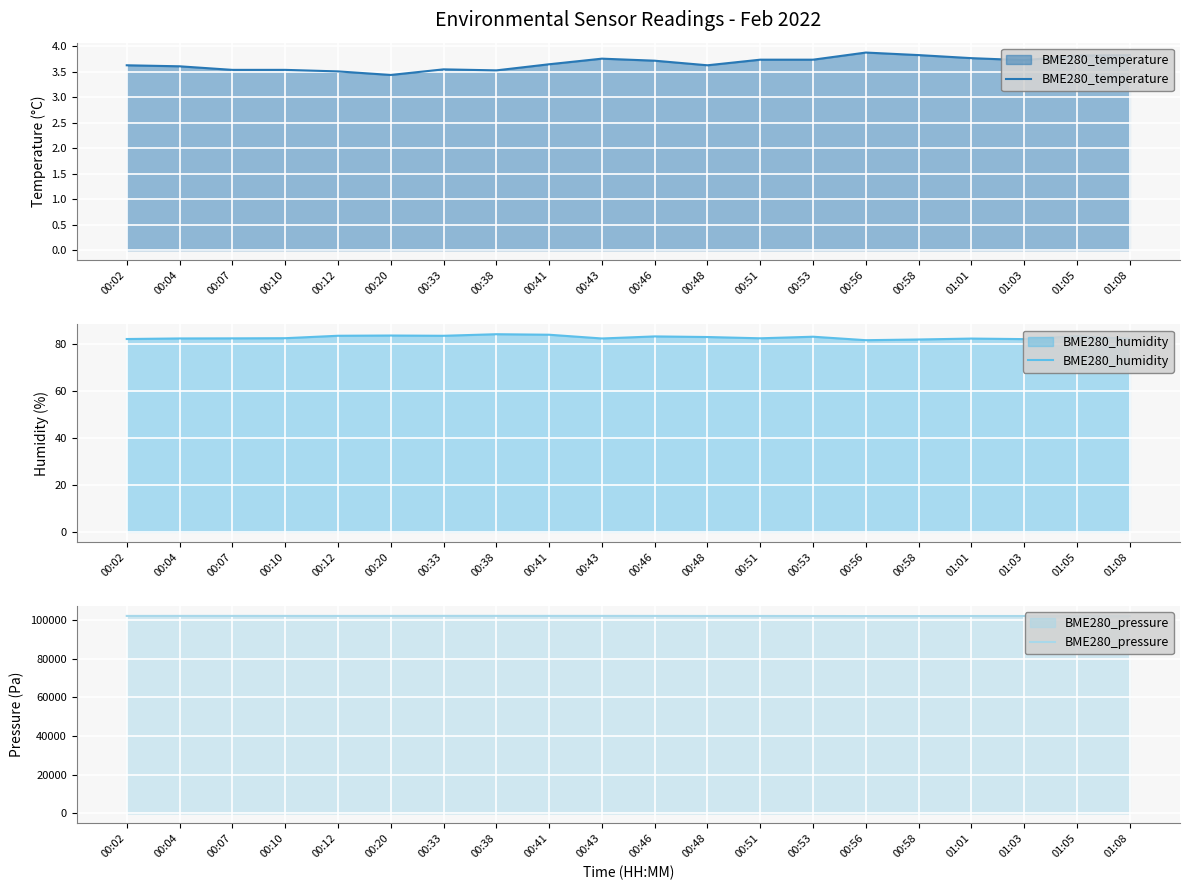

Where is the first local maximum for BME280_pressure?

00:07